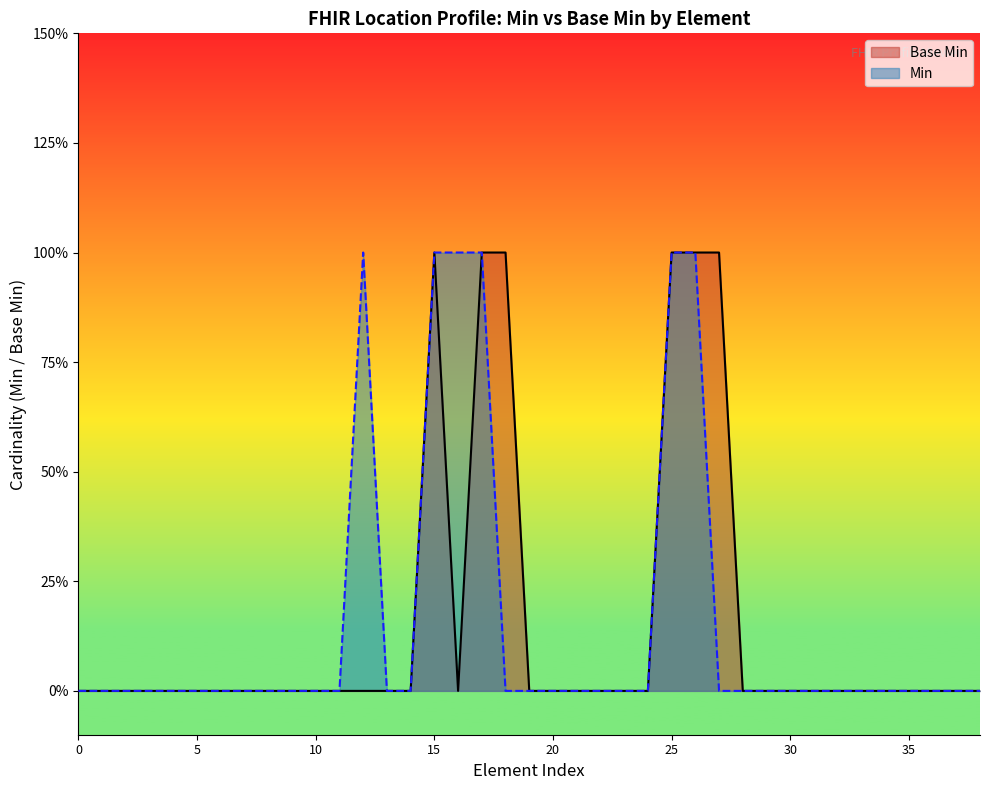

The chart shows a value of 0 at Location.identifier. True or false?

False